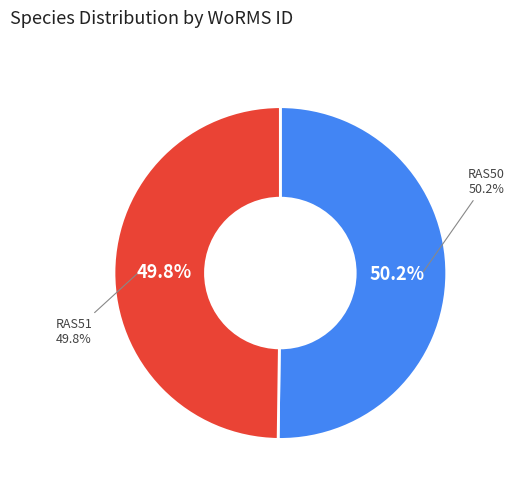

The Holothuria (Panningothuria) forskali slice represents 41% of the pie. True or false?

False